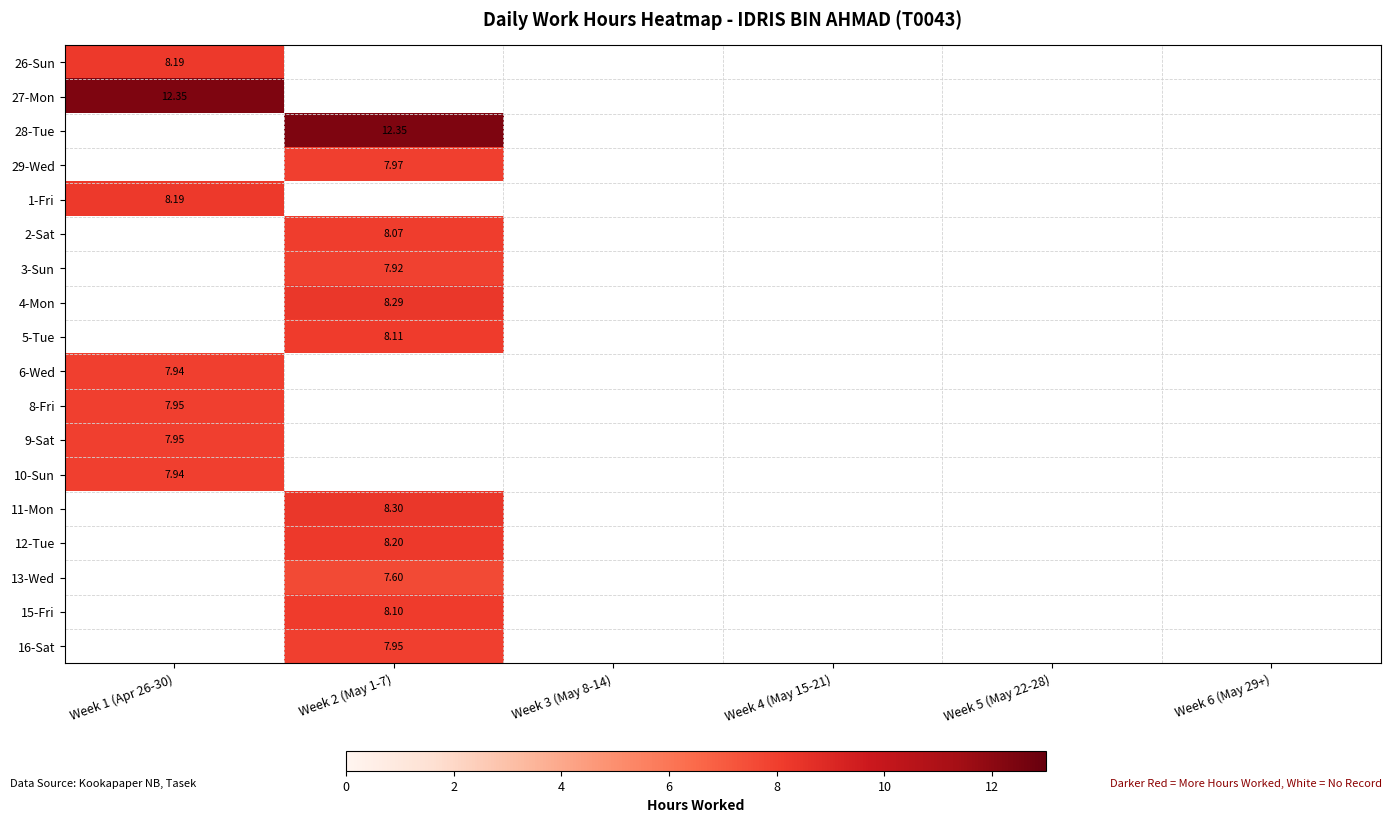

Count the number of data series in this chart.

18